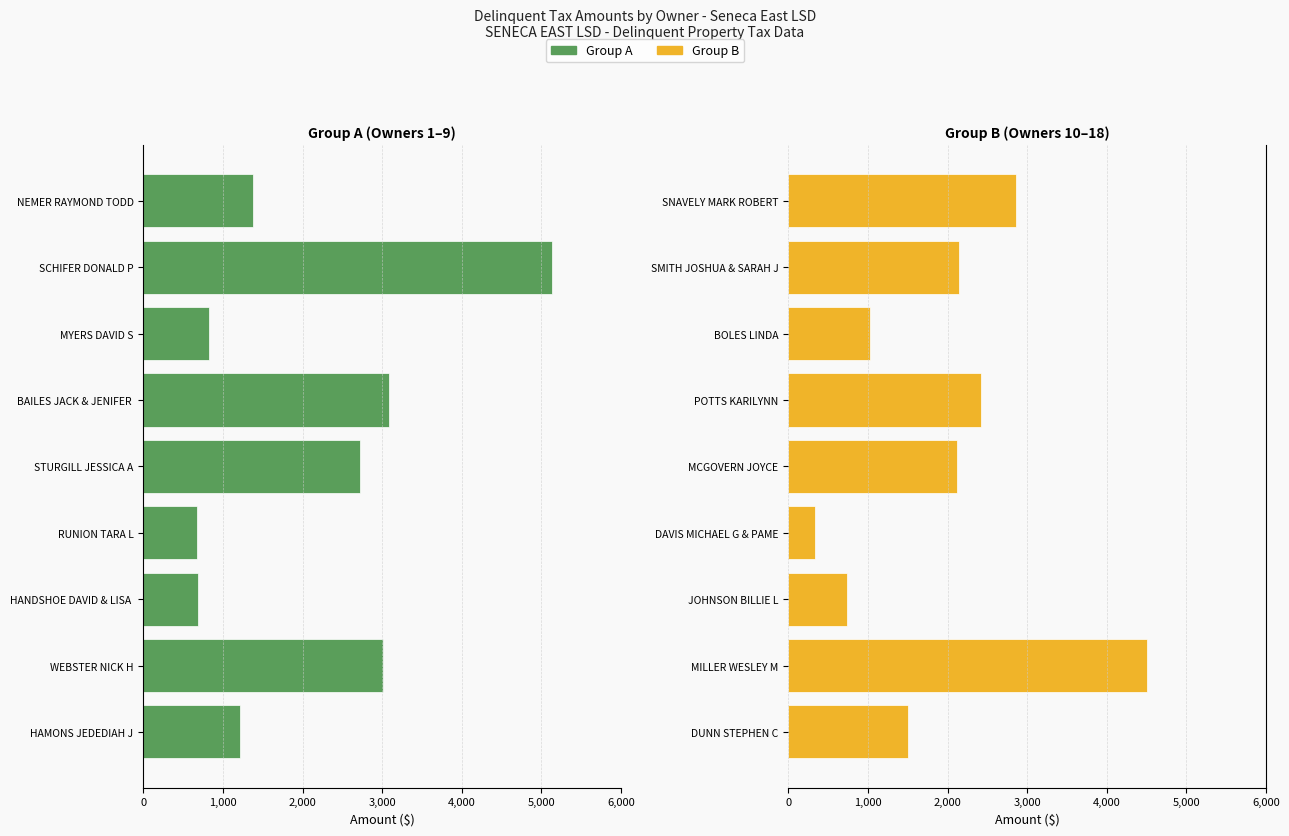

Which has a higher value, BAILES JACK & JENIFER or HANDSHOE DAVID & LISA?

HANDSHOE DAVID & LISA